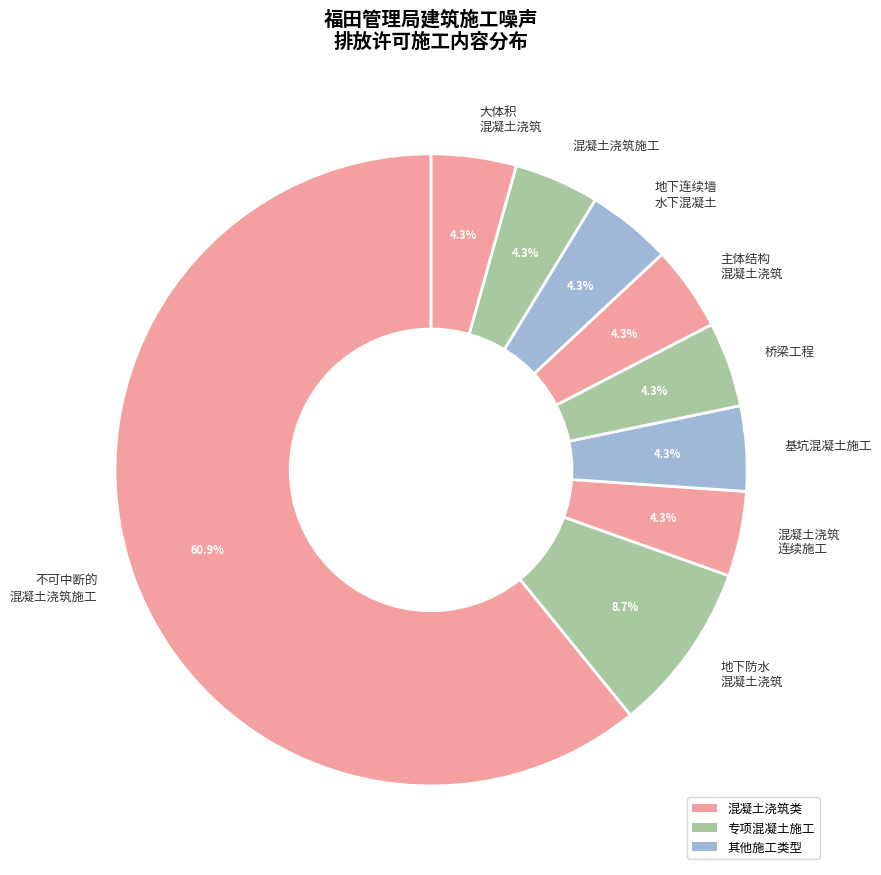

How many slices are in this pie chart?

9